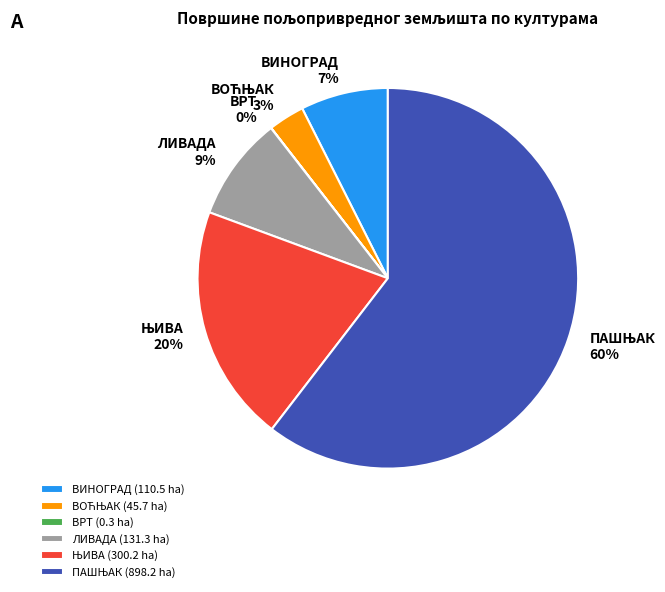

To the nearest percent, what is the average slice percentage?

17%